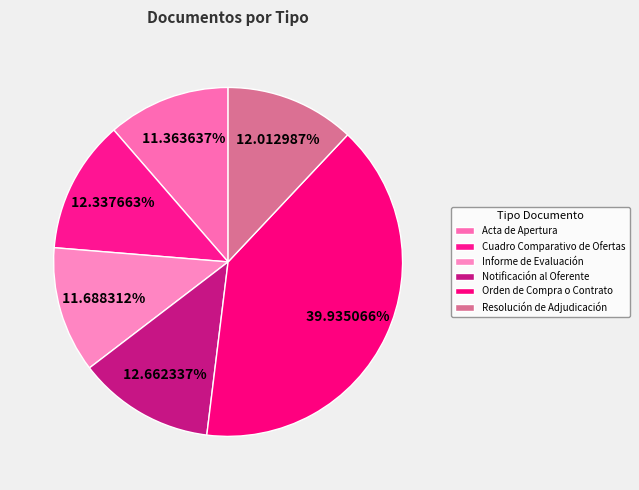

Count the number of slices in the pie.

6